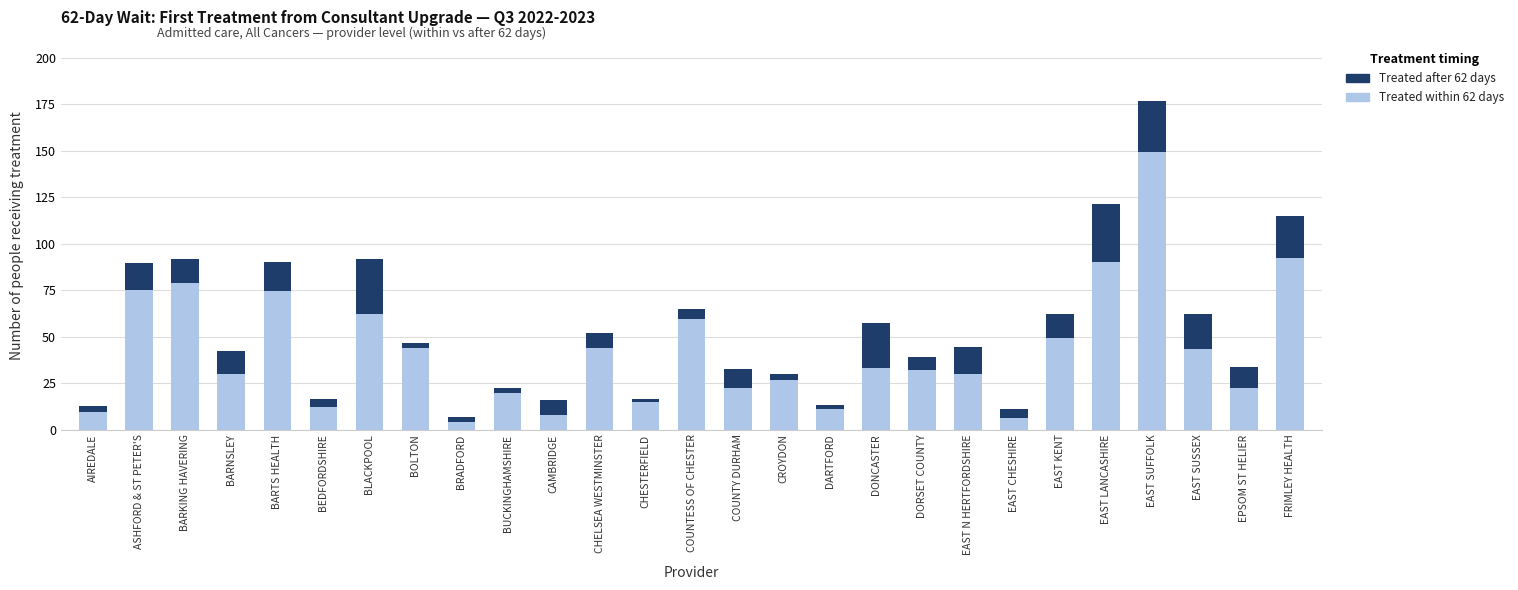

At which category is the sum across all series the highest?

EAST SUFFOLK